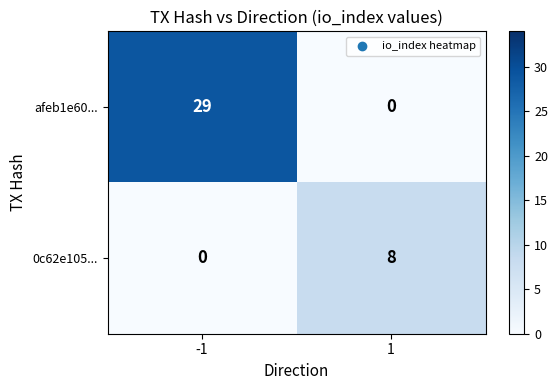

What is the difference between the 0c62e105... values at -1 and 1?

8